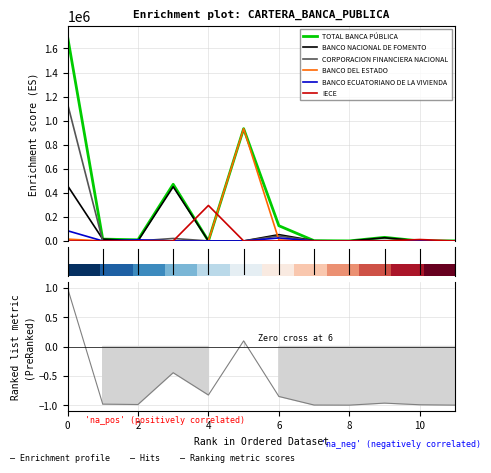

Does the chart display data point markers on the line(s)?

No